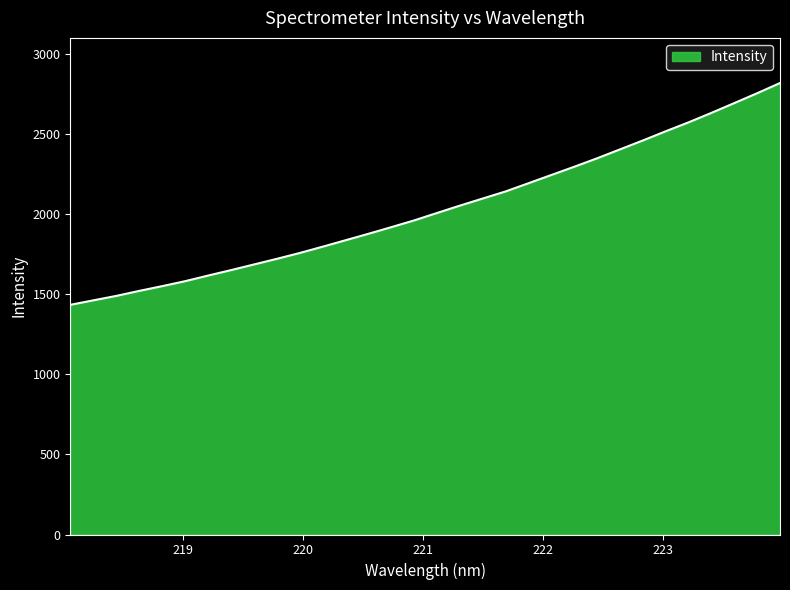

What is the smallest value displayed?

1433.5